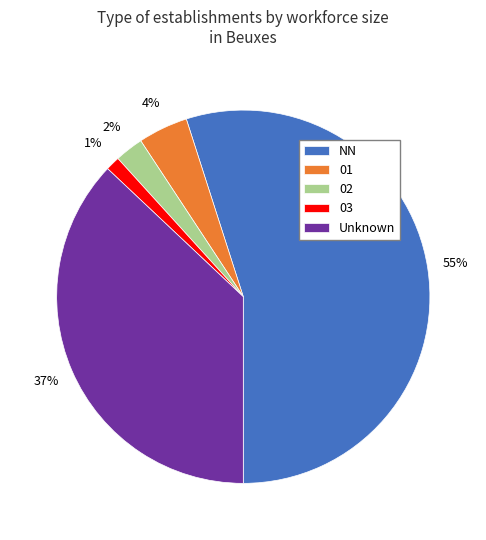

Which slice is the largest?

NN